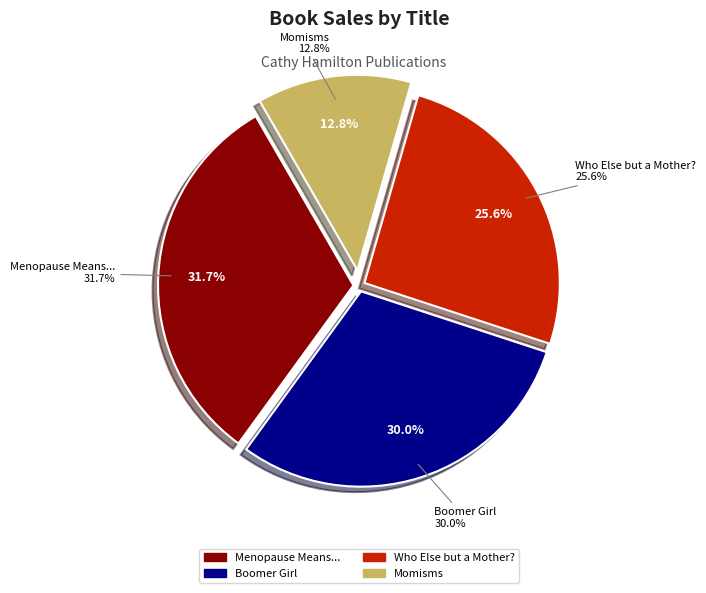

How many segments does this pie chart have?

4